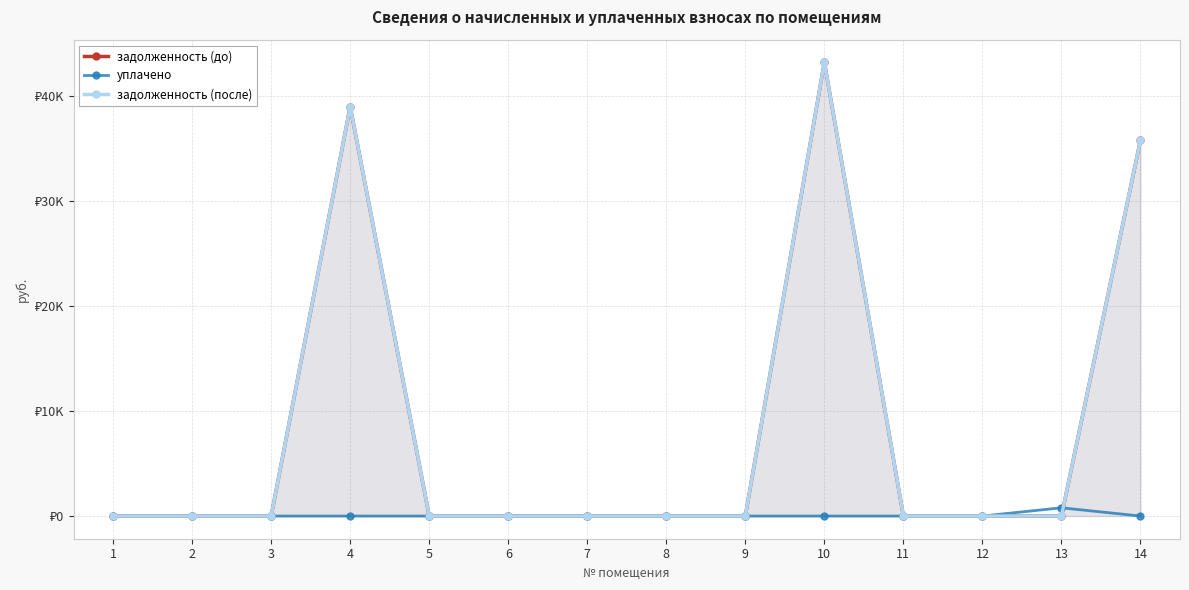

Which series has the widest spread of values?

задолженность (до)